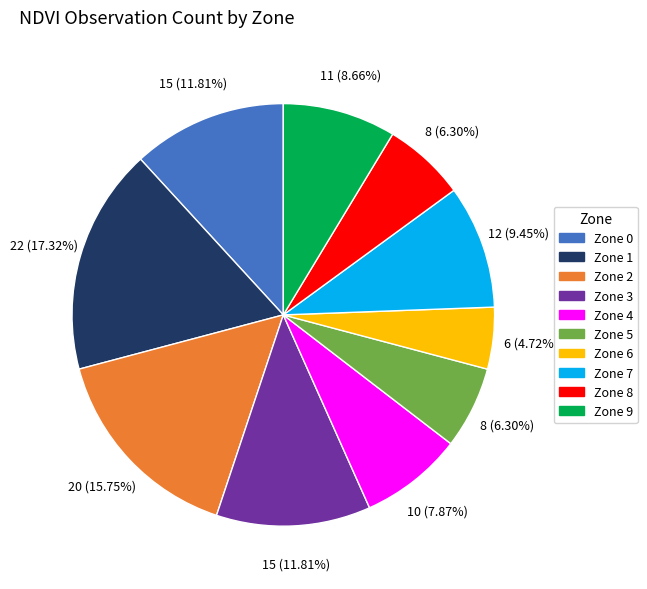

True or false: Zone 2 accounts for 16% of the total.

True